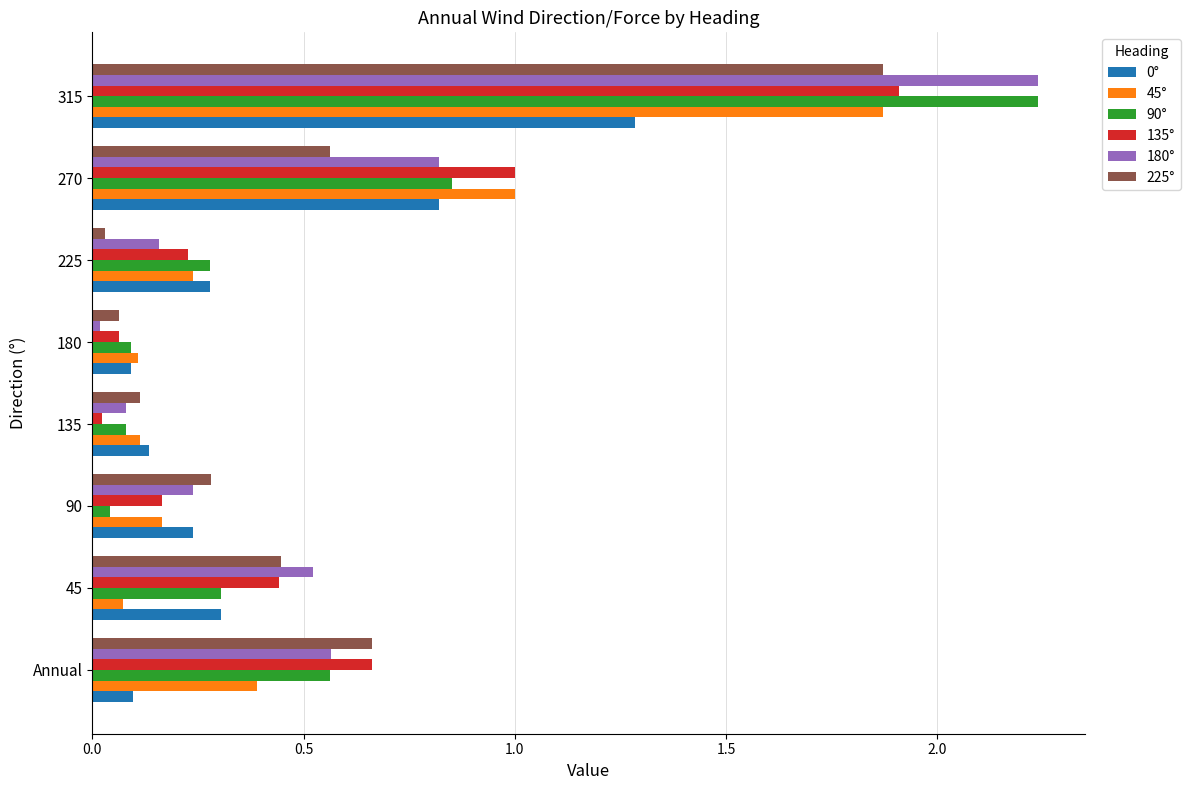

At which category does the chart reach its peak across all series?

315